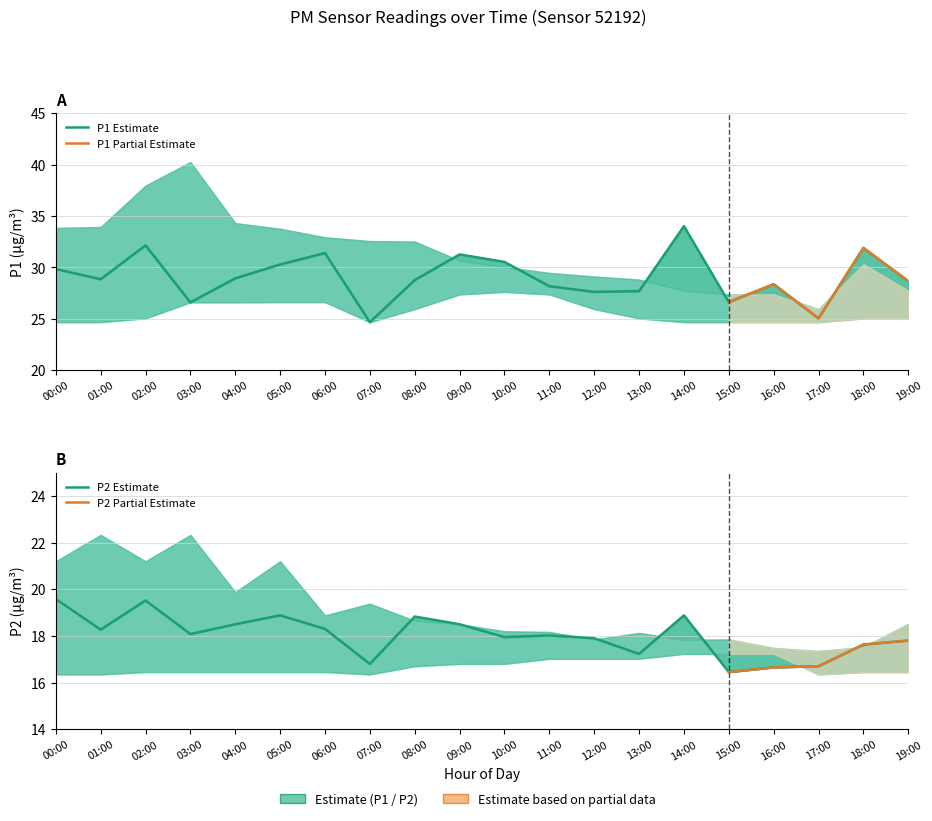

List the labels in order of P2 value, largest first.

00:00, 02:00, 05:00, 14:00, 08:00, 04:00, 09:00, 06:00, 01:00, 03:00, 11:00, 10:00, 12:00, 19:00, 18:00, 13:00, 07:00, 17:00, 16:00, 15:00